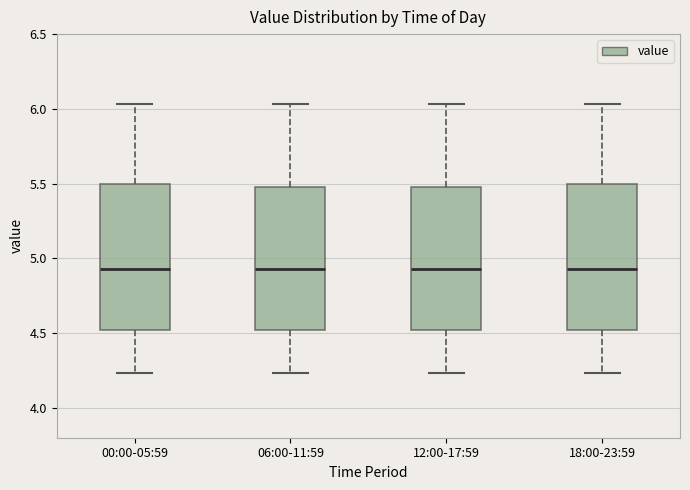

Where does the upper whisker of the box for 18:00-23:59 end on the y-axis? The values are not printed on the chart, so give them approximately, as read against the axis.

6.05